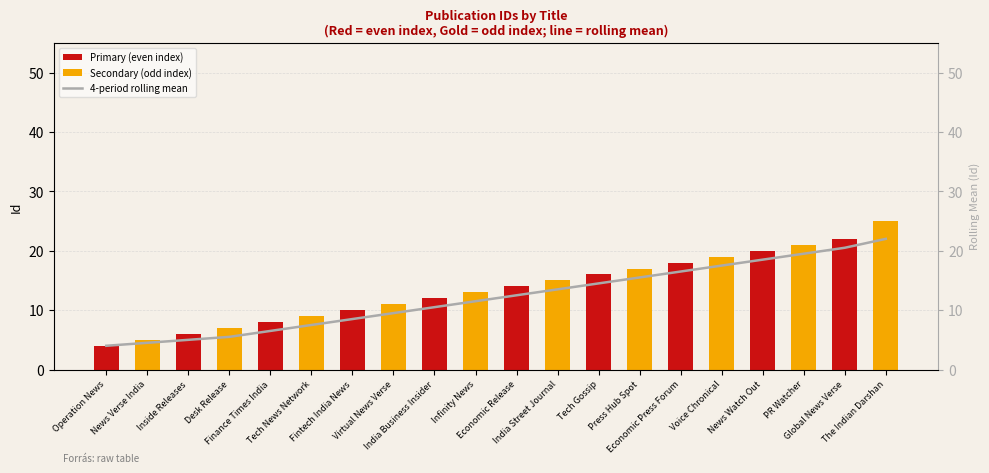

How many data points in Secondary (odd index) are above 5?

9